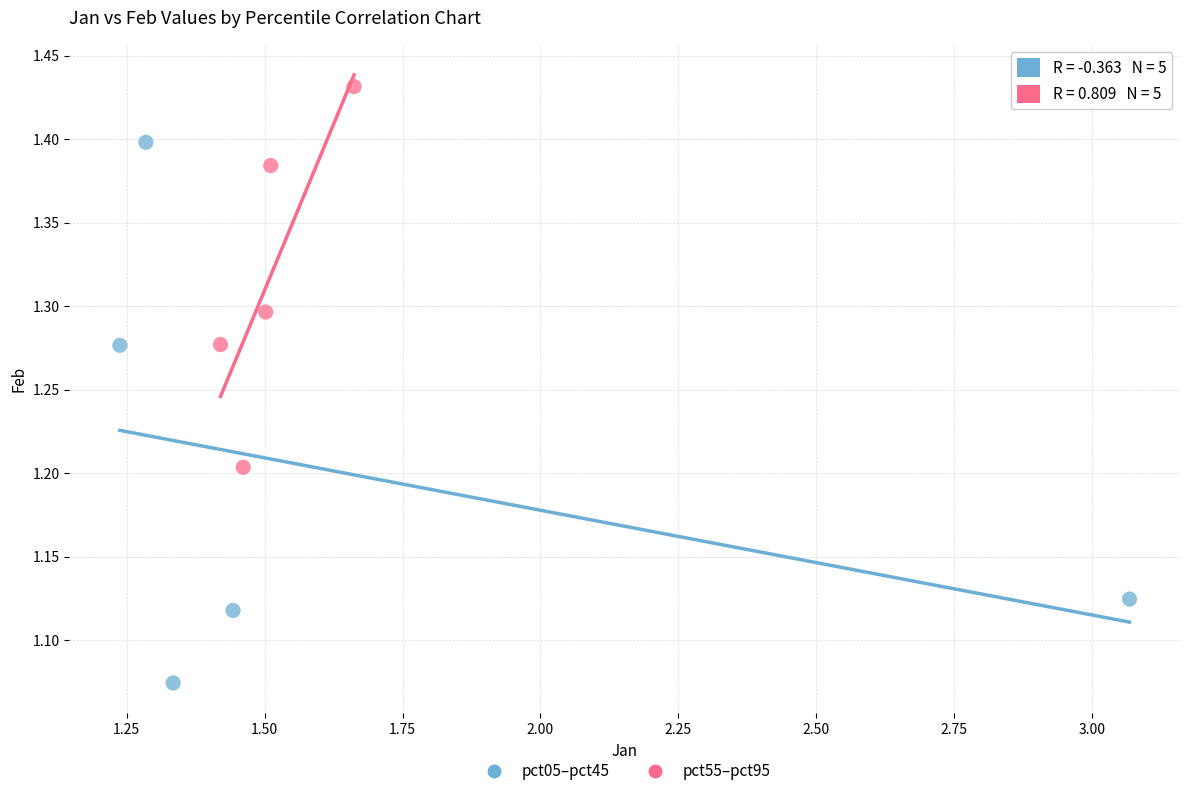

Which series has the largest Y range (max minus min)?

pct05–pct45